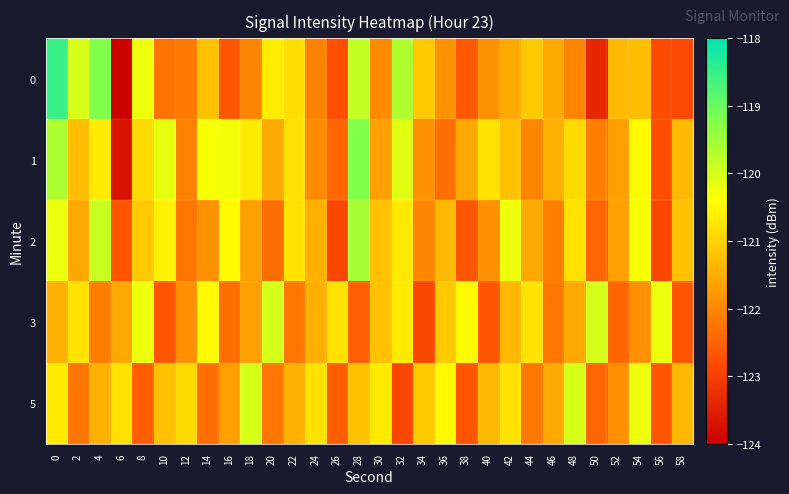

Between 42 and 58, which series saw the biggest shift?

3